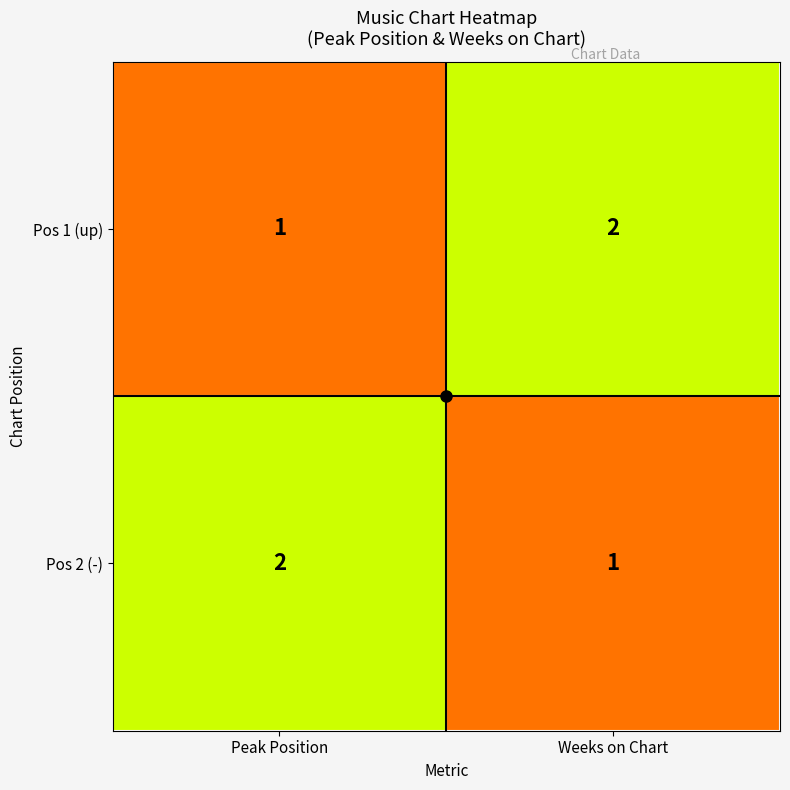

What is the sum of all Pos 2 (-) values?

3